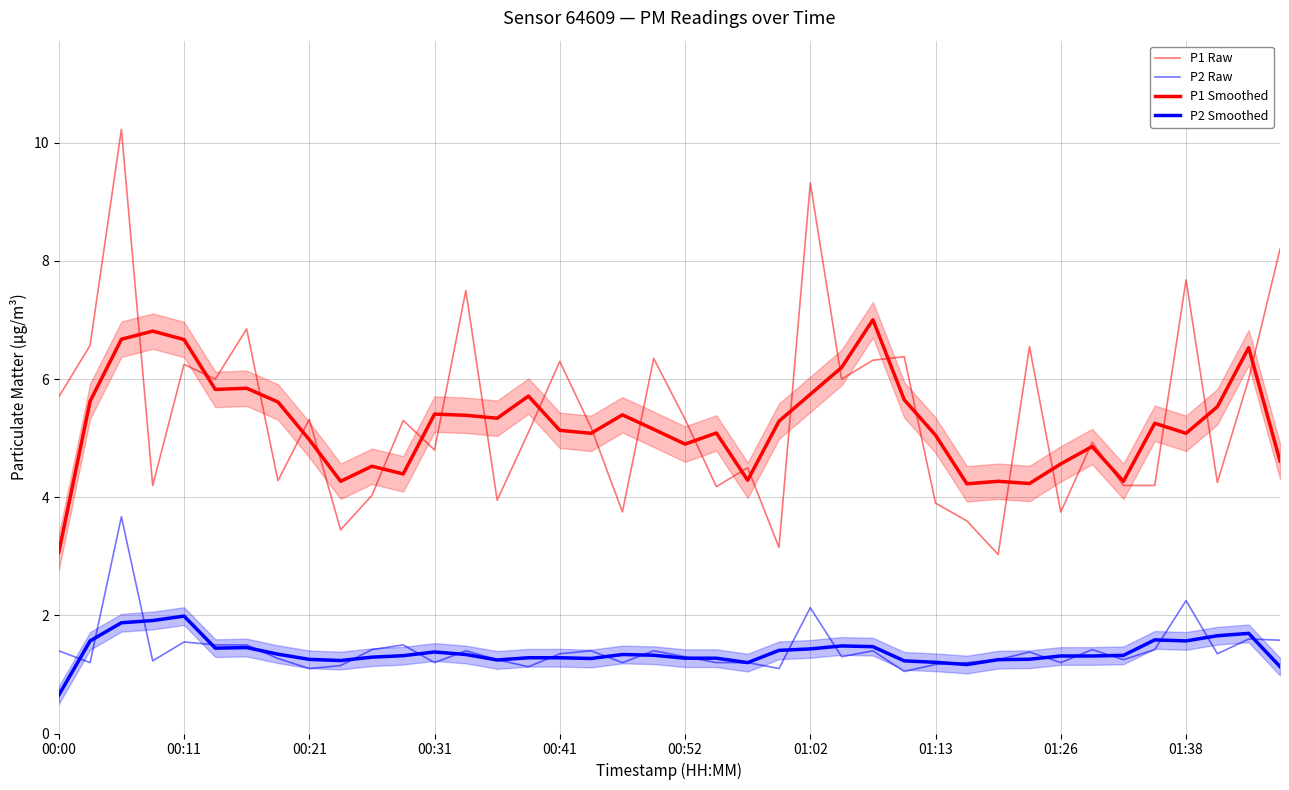

At how many categories does at least one series exceed 7?

6